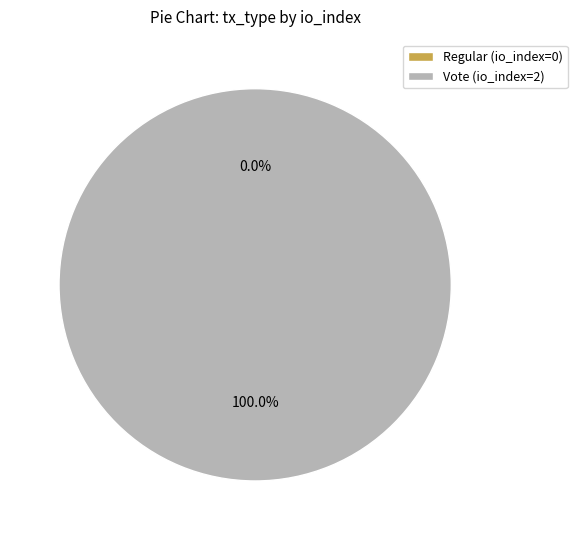

Which category accounts for the majority?

Vote (io_index=2)